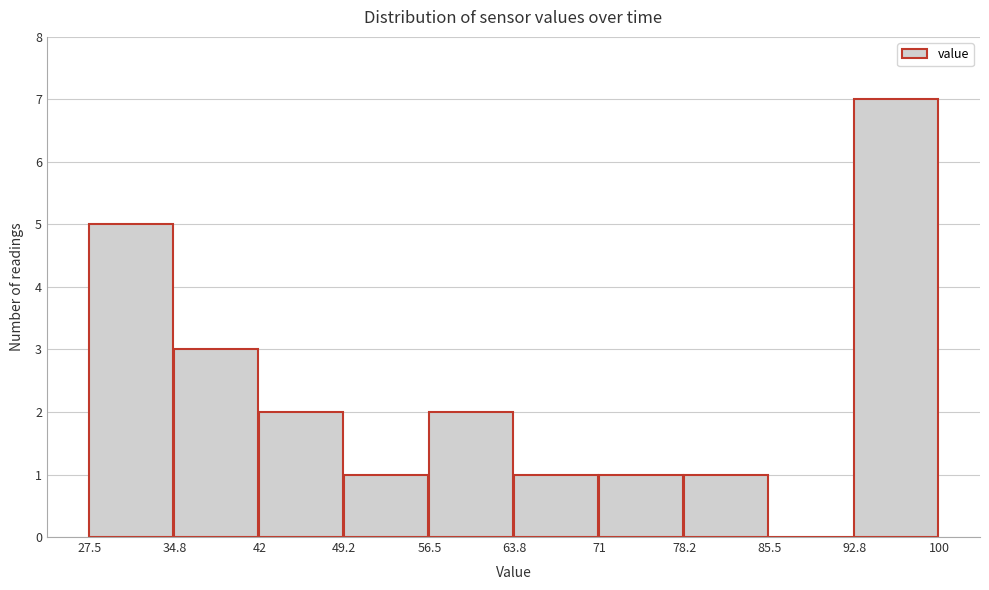

Reading left to right, list every bar in this chart as the range it spans on the x-axis followed by its height. The values are not printed on the chart, so give them approximately, as read against the axis.

27.5 to 34.8: 5
34.8 to 42: 3
42 to 49.2: 2
49.2 to 56.5: 1
56.5 to 63.8: 2
63.8 to 71: 1
71 to 78.2: 1
78.2 to 85.5: 1
85.5 to 92.8: 0
92.8 to 100: 7